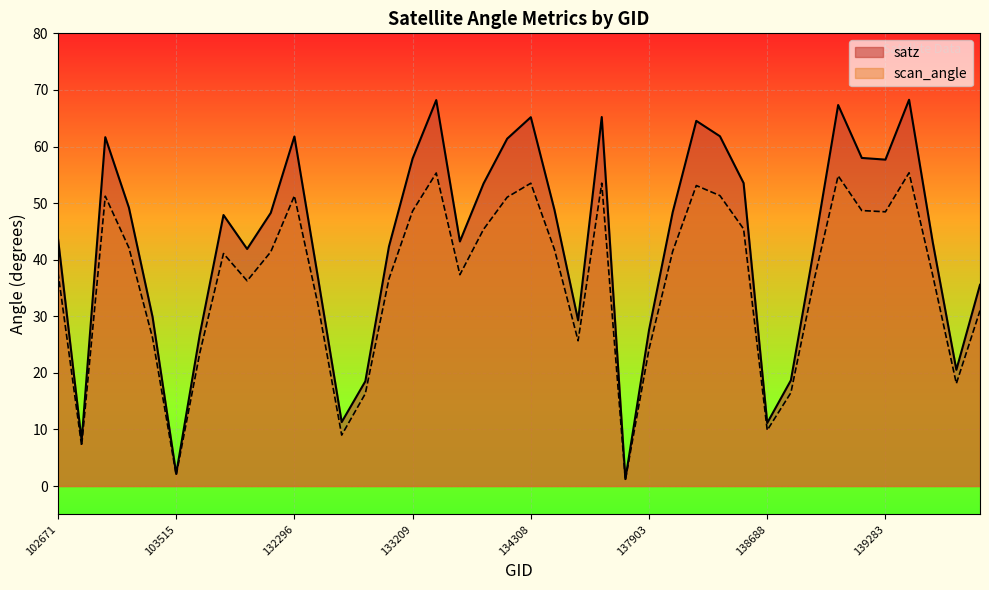

True or false: satz and scan_angle intersect in this chart.

False